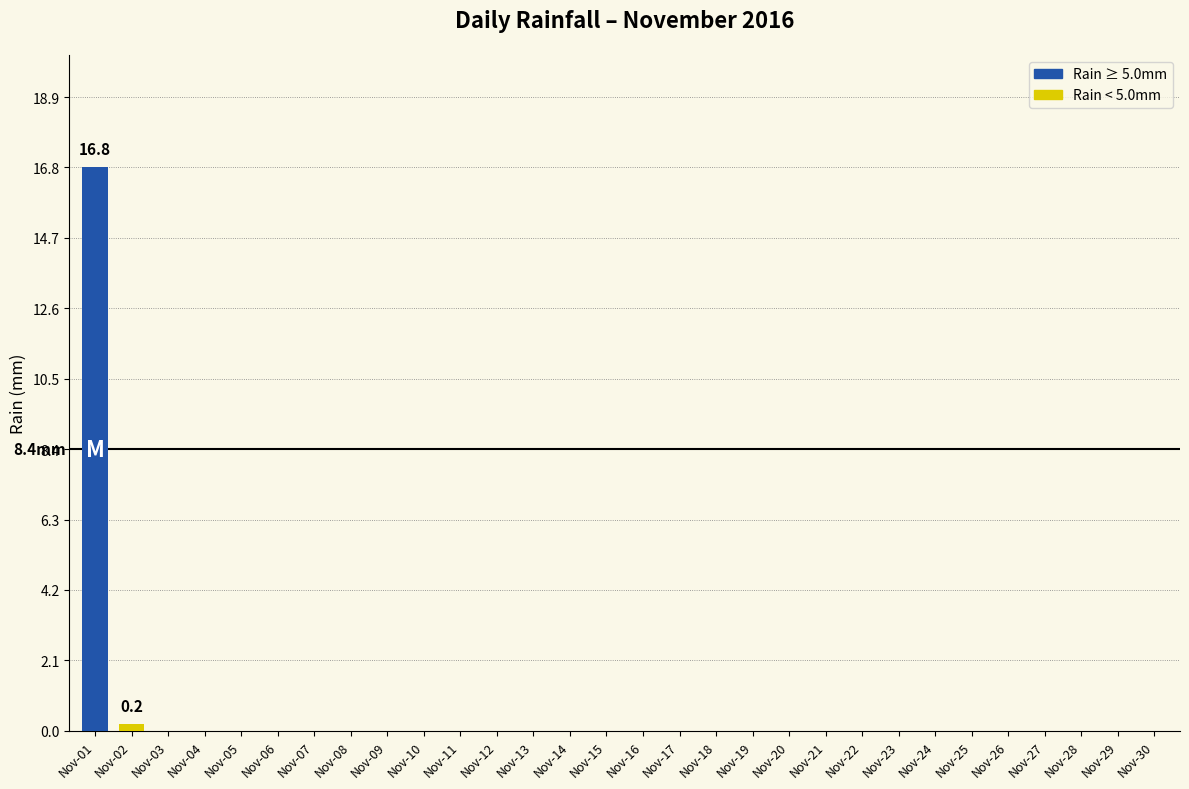

Count the number of data series in this chart.

1